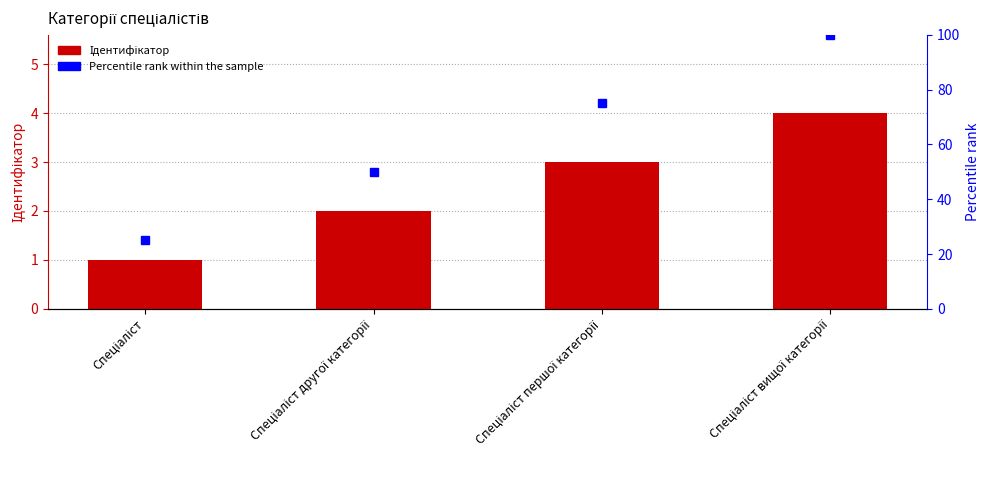

Reading left to right, what are all the values shown in this chart?

Ідентифікатор: 1	2	3	4
Percentile rank: 25	50	75	100